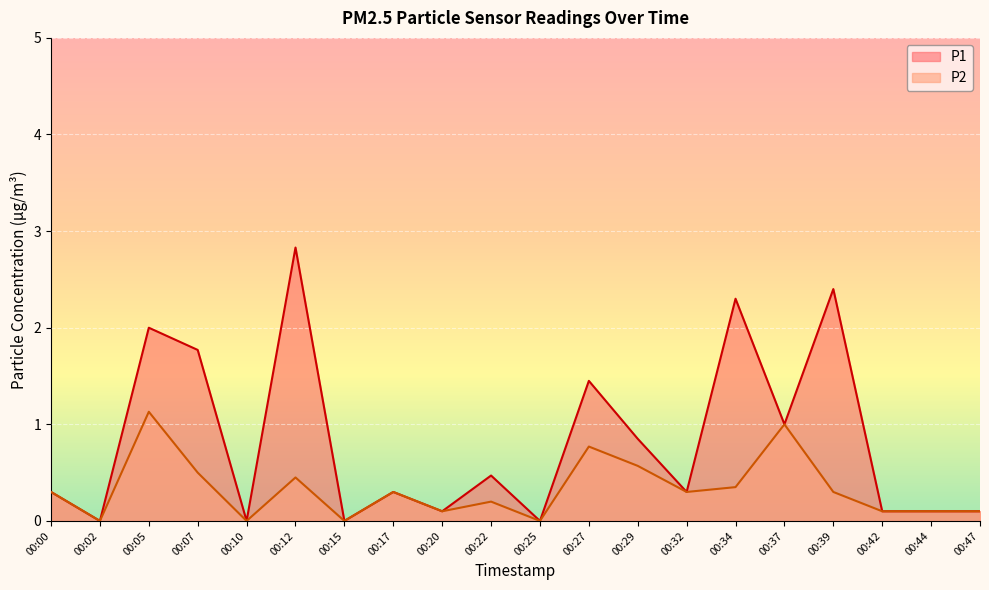

Which category has the lowest value in the P2 series?

00:02